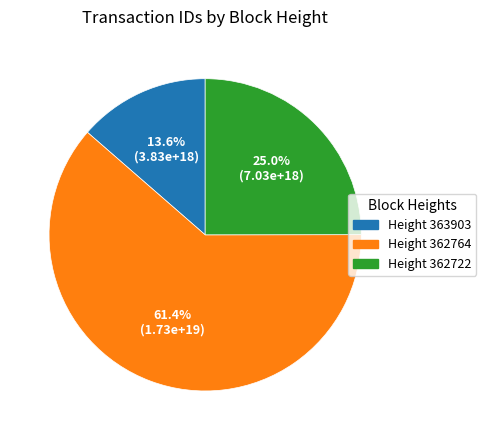

Is there a majority slice in this chart?

Yes